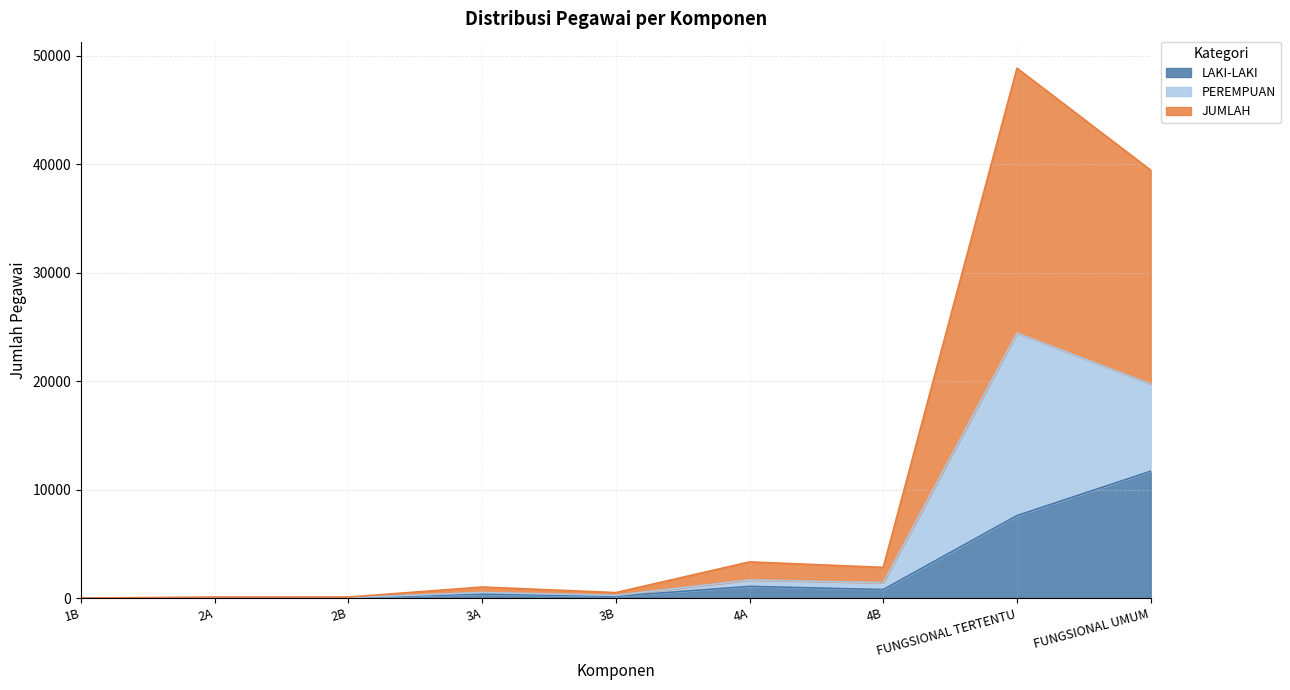

The value of JUMLAH at 2A is 72. True or false?

False